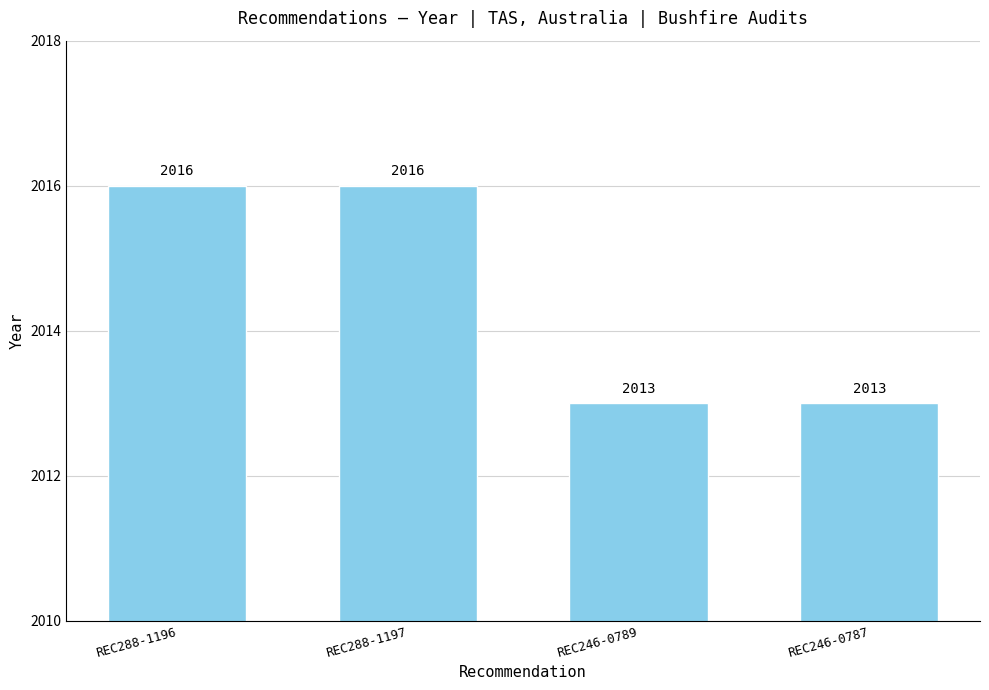

Reading left to right, extract all data points from this chart.

REC288-1196=2016	REC288-1197=2016	REC246-0789=2013	REC246-0787=2013